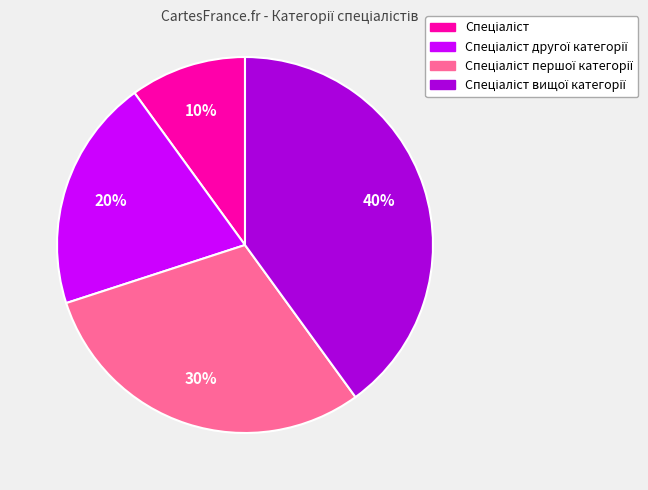

Does any single category account for the majority?

No